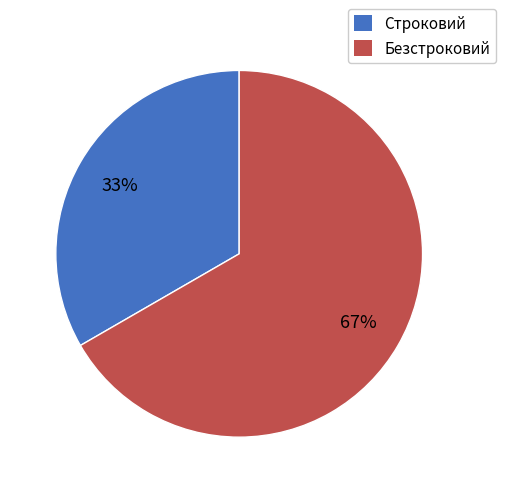

Is it true that Безстроковий is 54% of the pie?

False